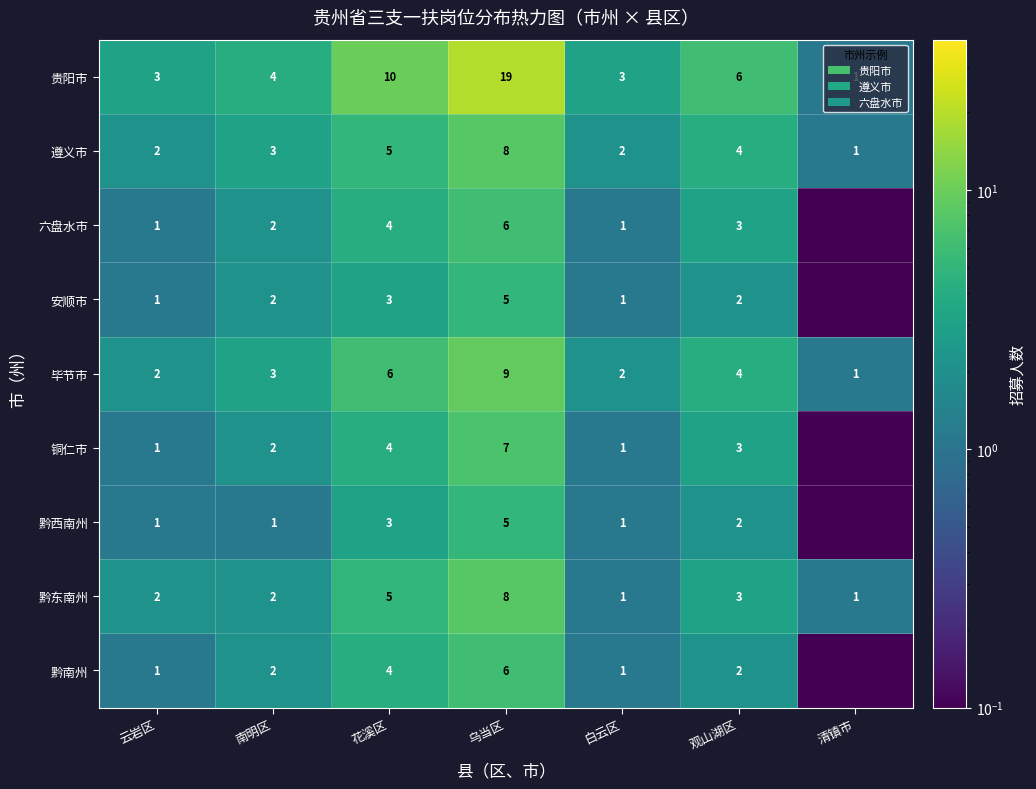

Which has a higher value, 南明区 or 清镇市?

南明区